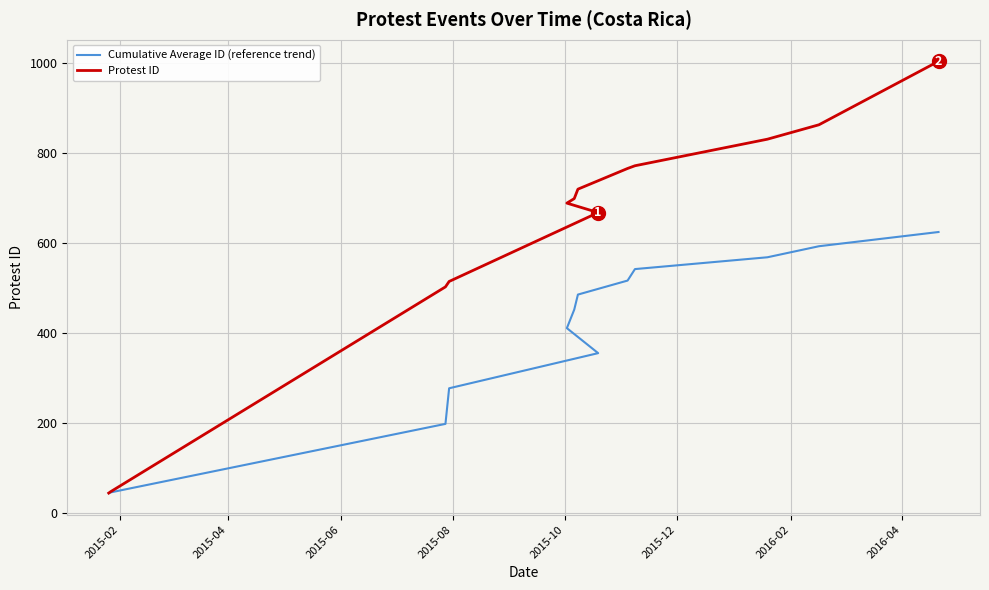

What is the maximum value for Cumulative Average ID (reference trend)?

624.8